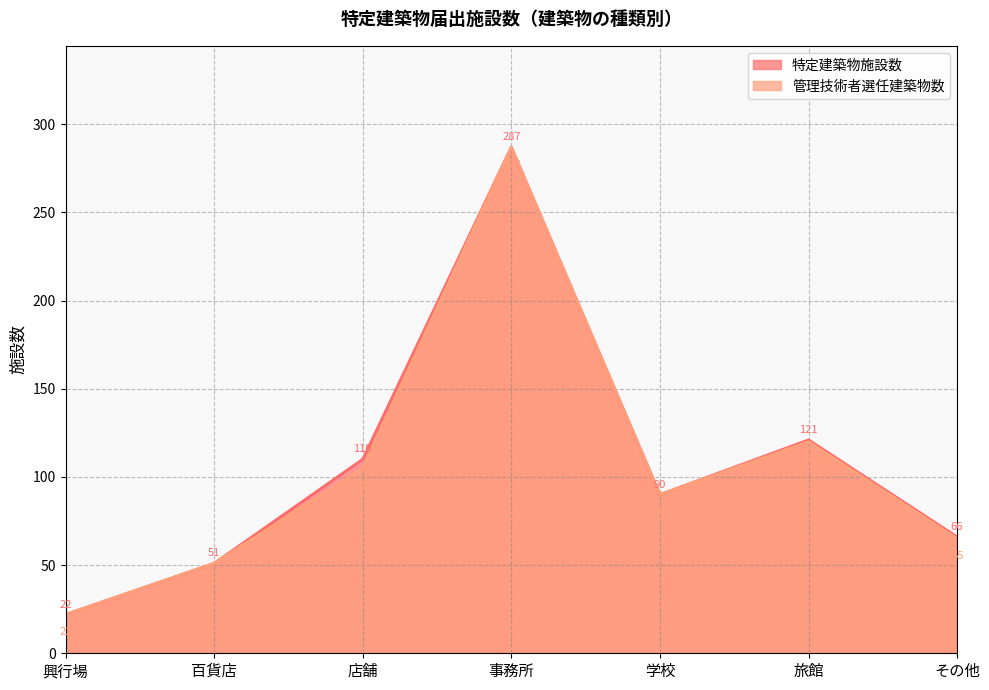

At which label does 特定建築物施設数 first exceed 90?

店舗